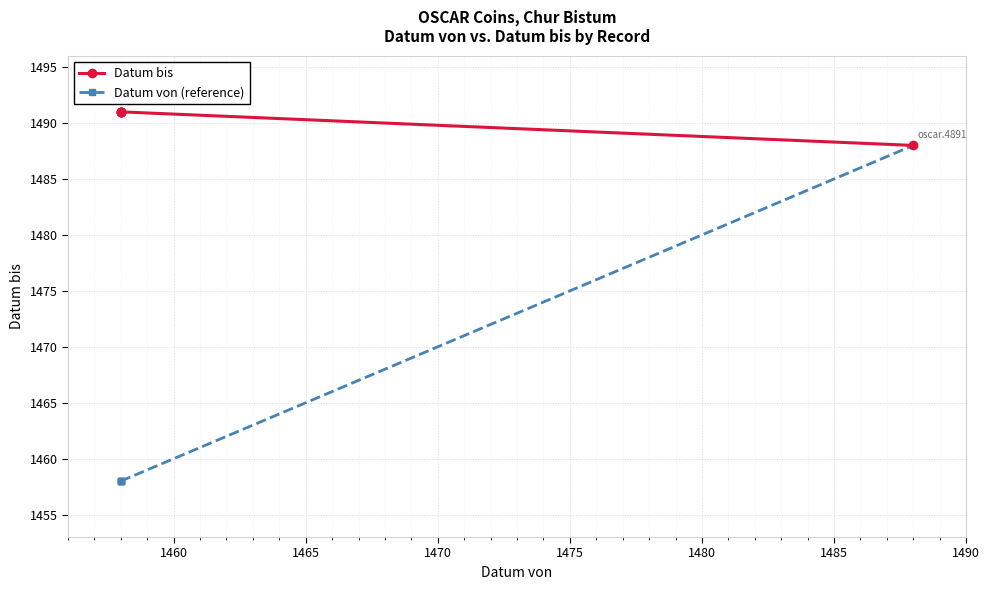

At 1465, list the series in order from largest to smallest.

Datum bis, Datum von (reference)